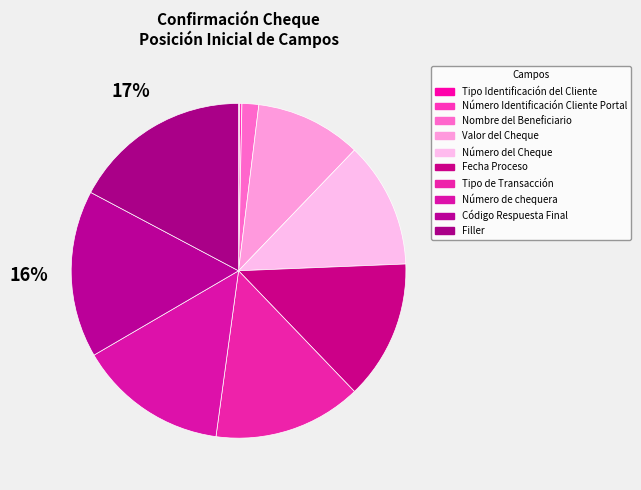

Which category has the smallest portion of the pie?

Tipo Identificación del Cliente